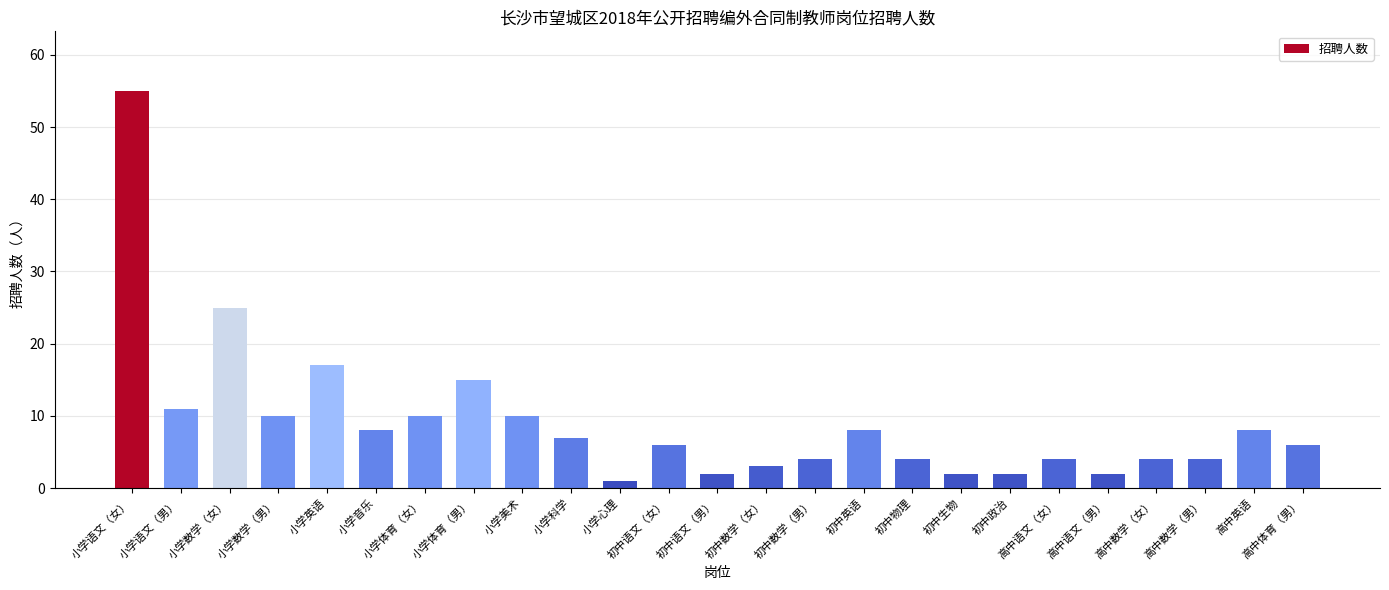

Which has a higher value, 小学数学（女） or 小学音乐?

小学数学（女）